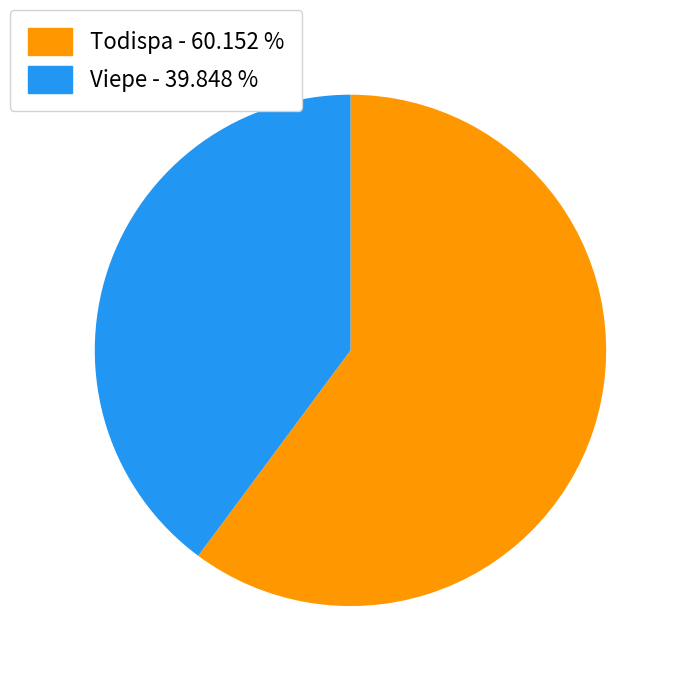

Does Viepe - 39.848 % account for over 50% of the chart?

No